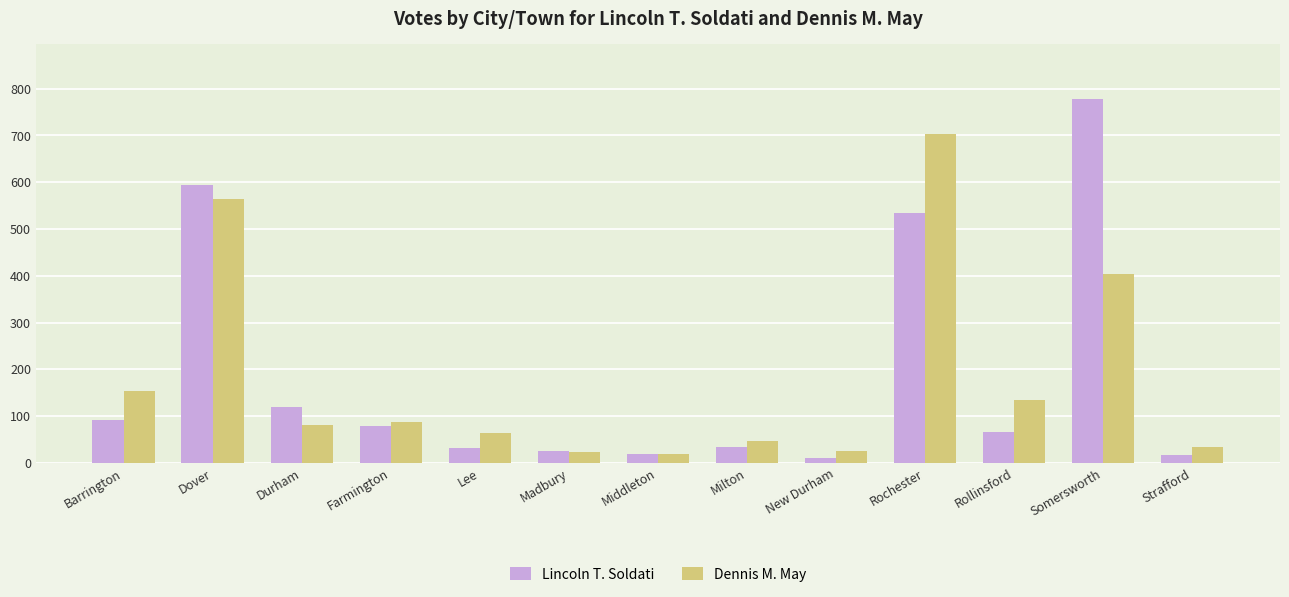

List the series in order of their peak value, highest first.

Lincoln T. Soldati, Dennis M. May